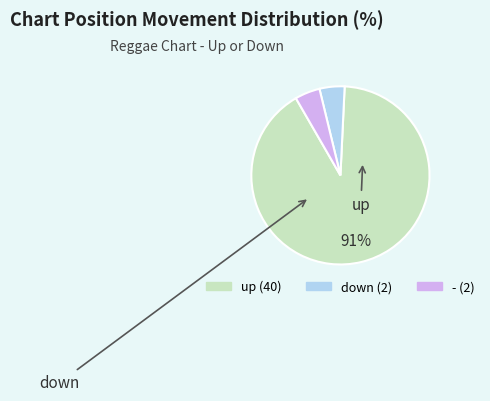

Do up and down together represent more than half of the pie?

Yes